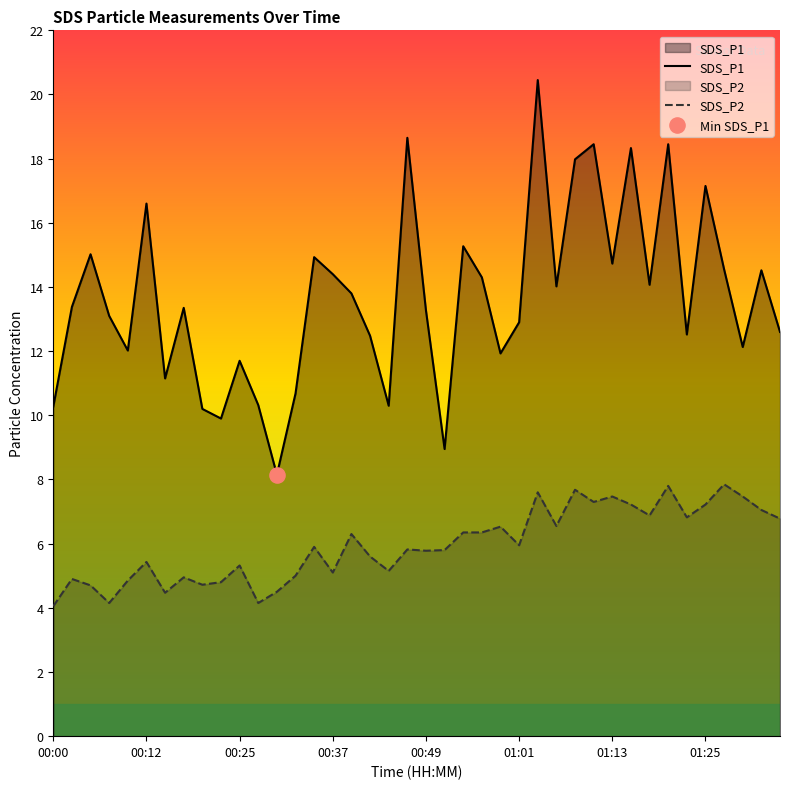

At which category is the sum across all series the highest?

26